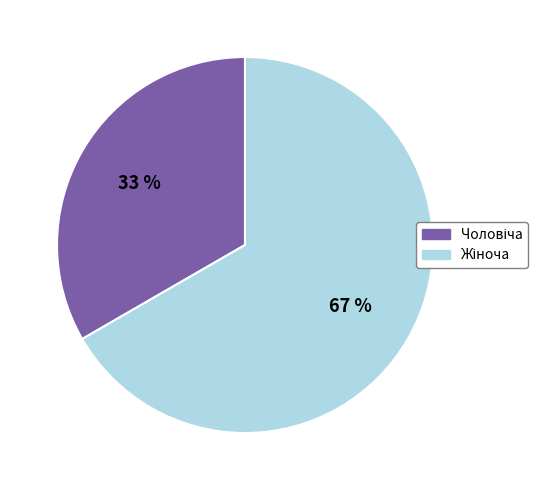

To the nearest percent, what is the average slice percentage?

50%